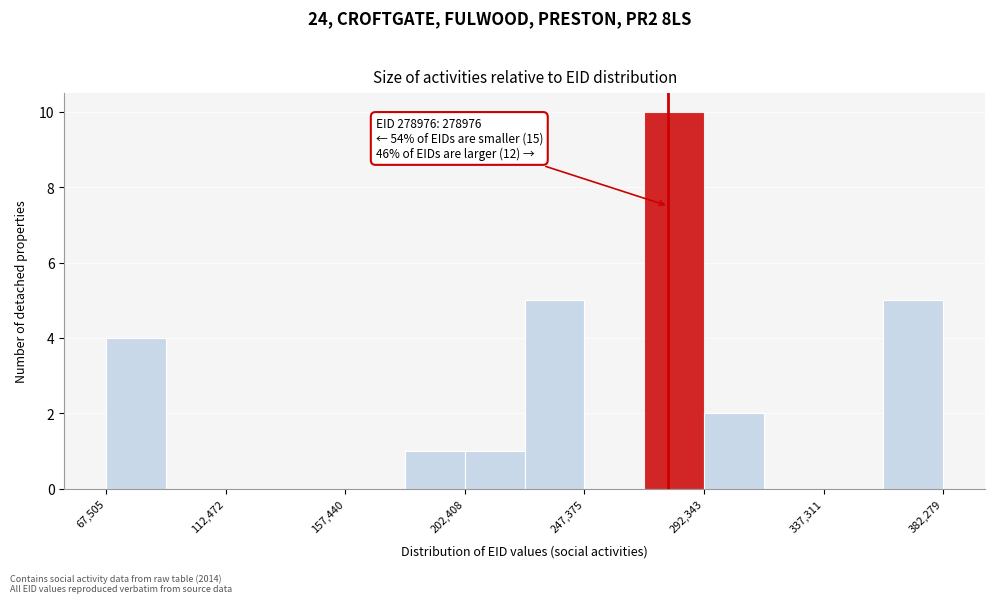

Over which range of the x-axis is the bar tallest?

270000 to 290000